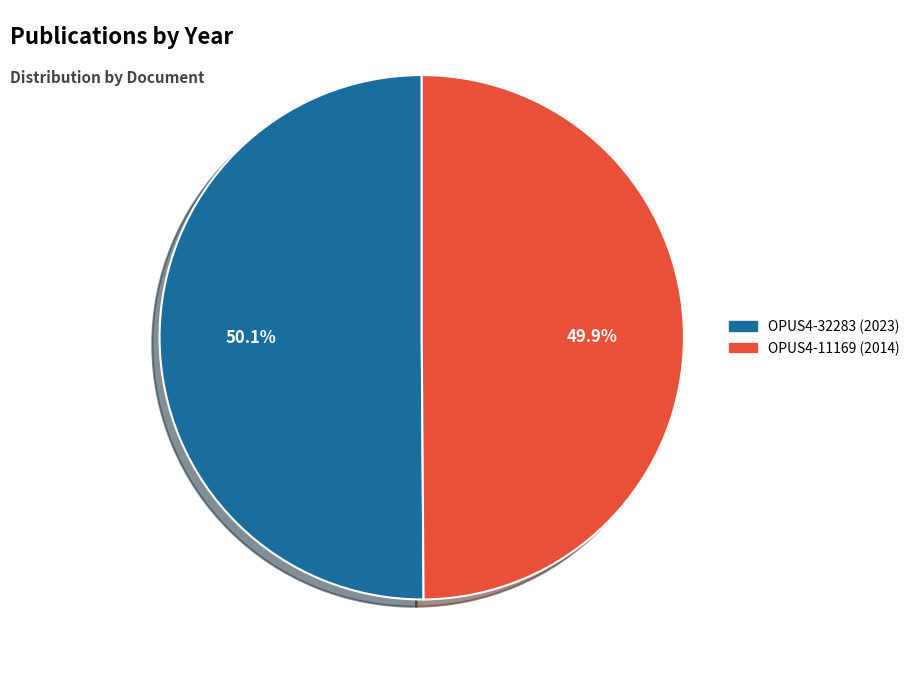

Does any single category account for the majority?

Yes